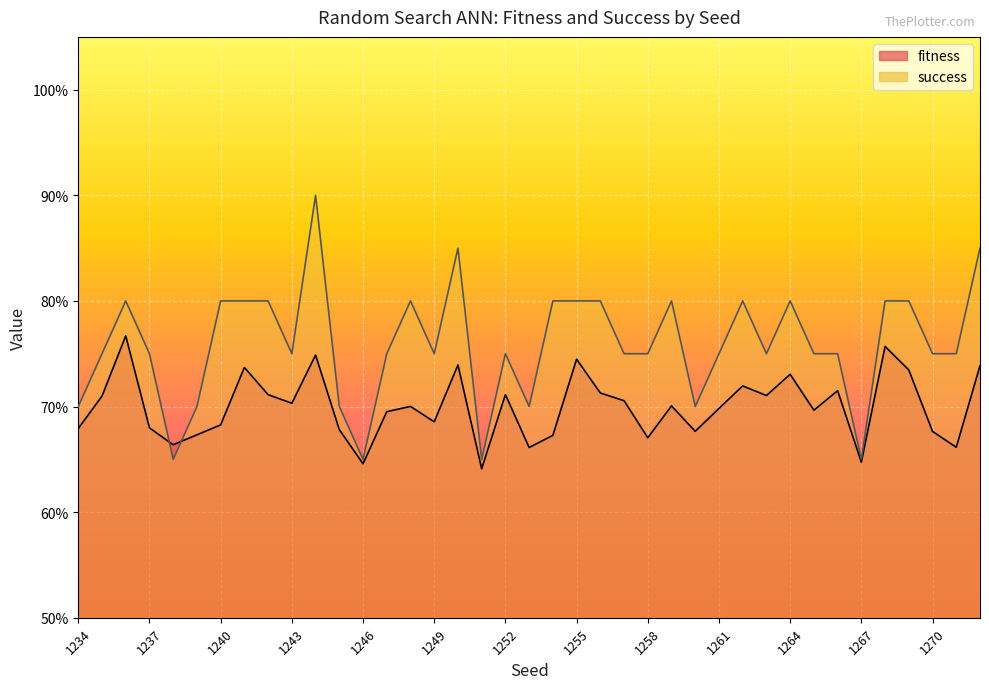

What are all the series names shown in the legend?

fitness, success